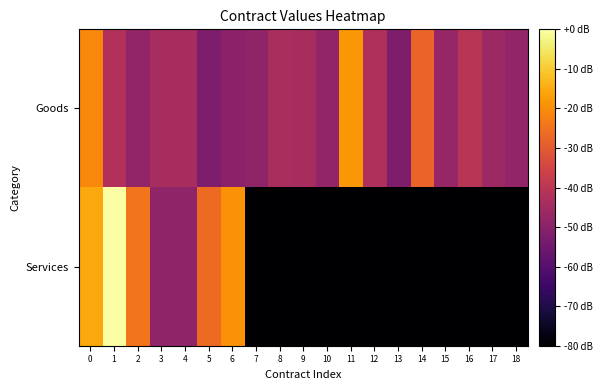

Between 7 and 17, which series saw the biggest shift?

Goods